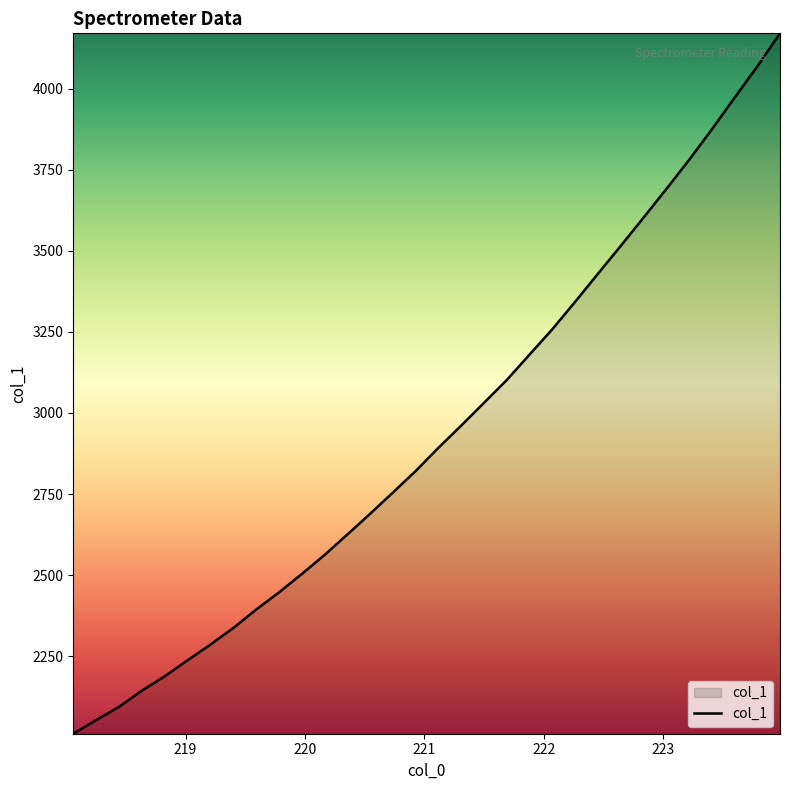

What is the average value?

2937.6